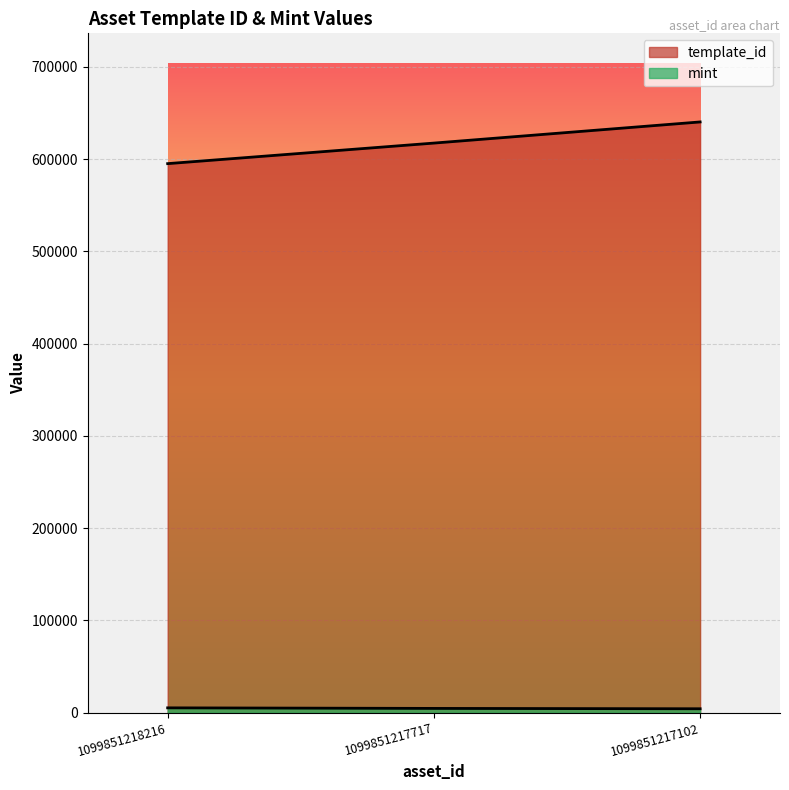

What is the maximum value for template_id?

640424